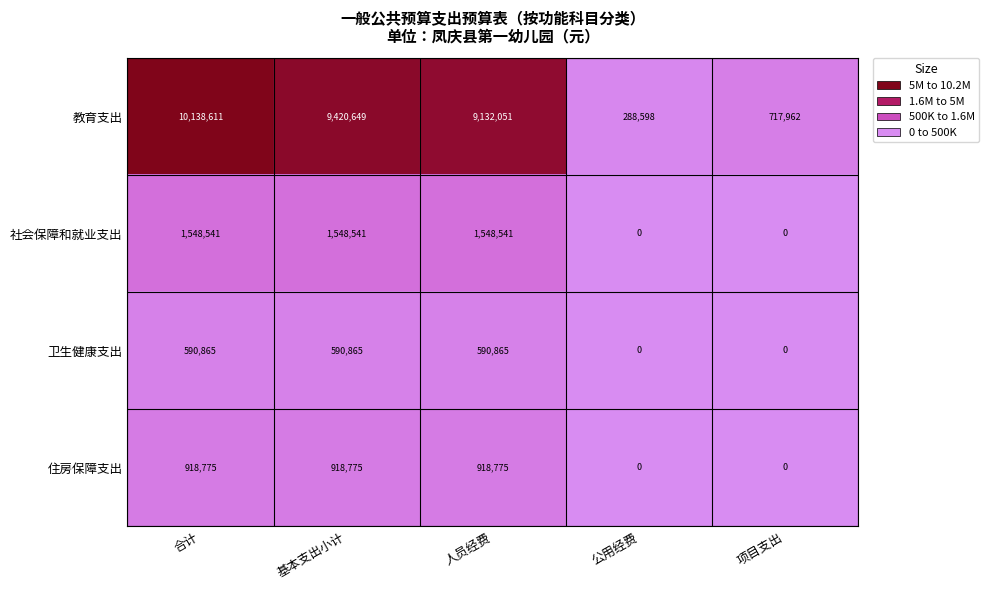

What is the sum of the 教育支出 values at 合计 and 基本支出小计?

19559260